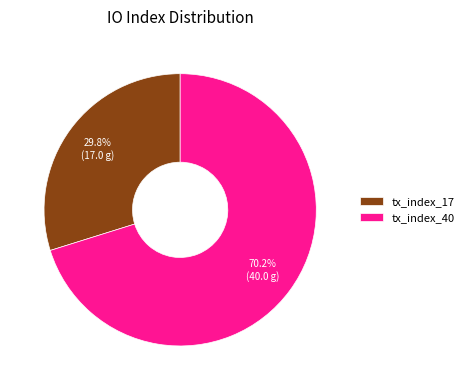

Which category has the smallest portion of the pie?

tx_index_17